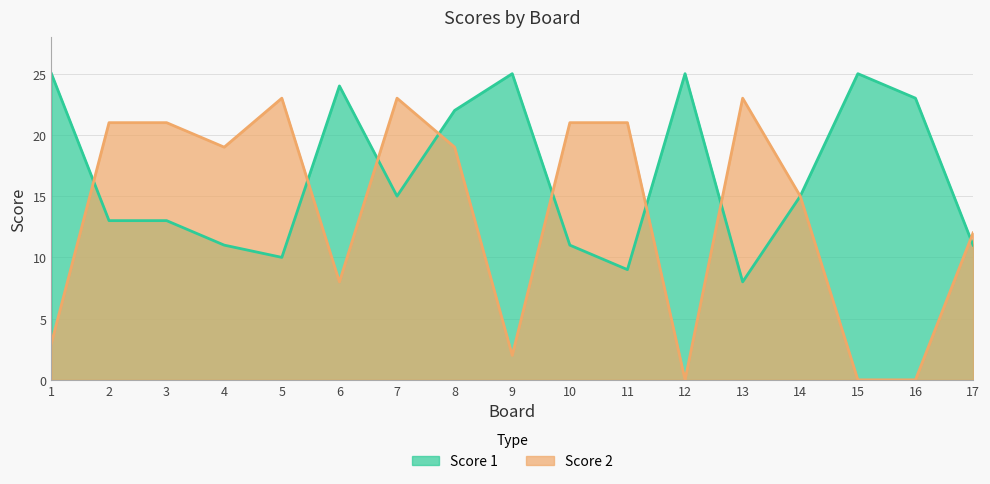

How many values in the Score 1 series exceed 15?

7